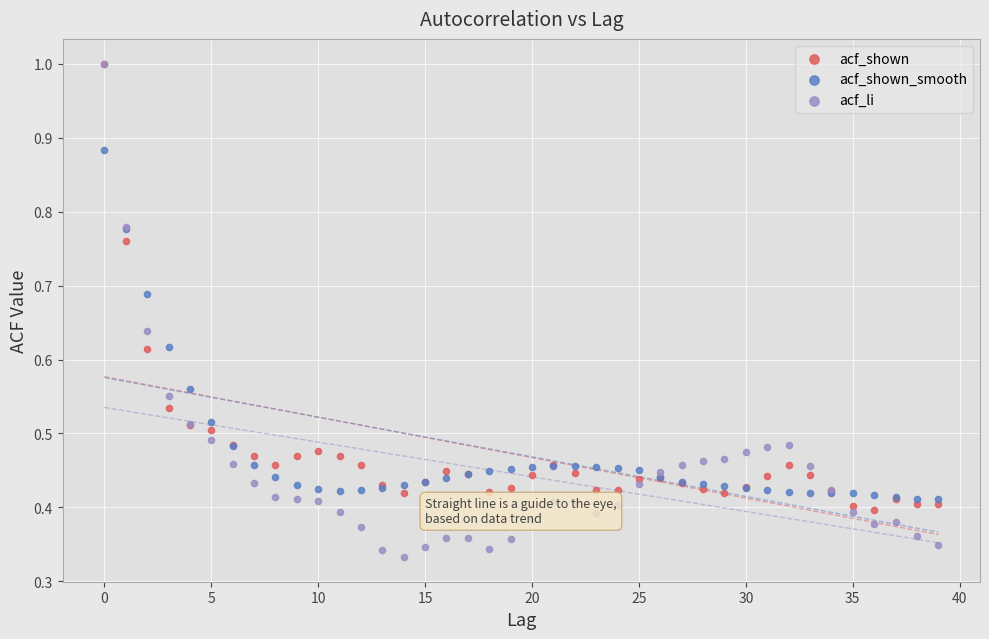

Which series contains the lowest Y value?

acf_li